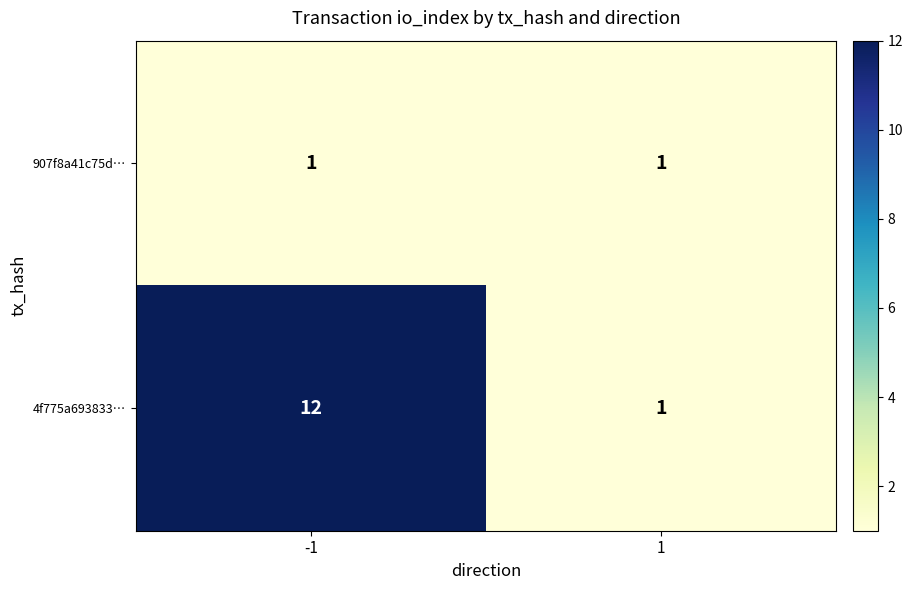

Which series has the largest total across all categories?

4f775a693833…